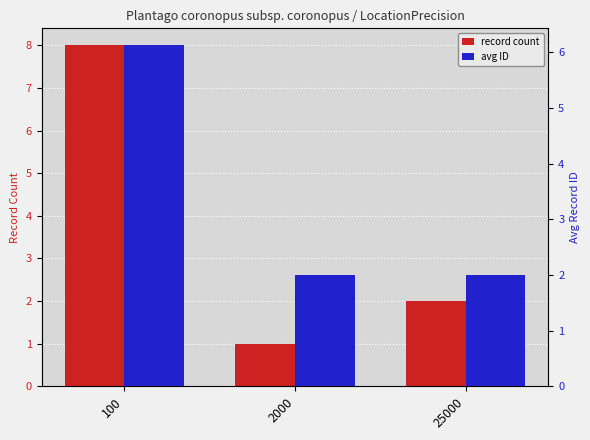

Reading left to right, list all the values displayed in this chart.

record count: 100=8.0	2000=1.0	25000=2.0
avg ID: 100=6.1	2000=2.0	25000=2.0